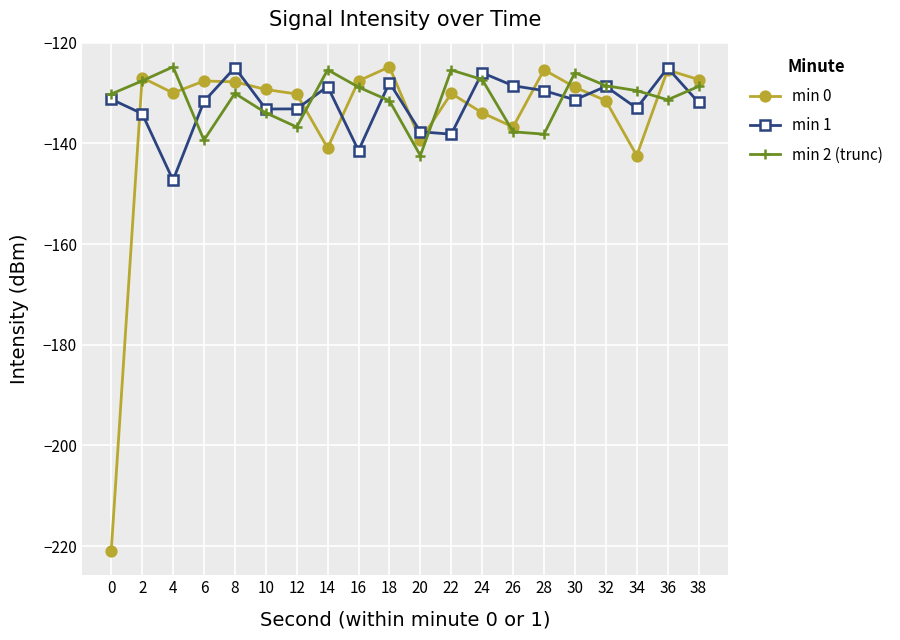

True or false: min 1 has a value of -133.2 at 10.

True